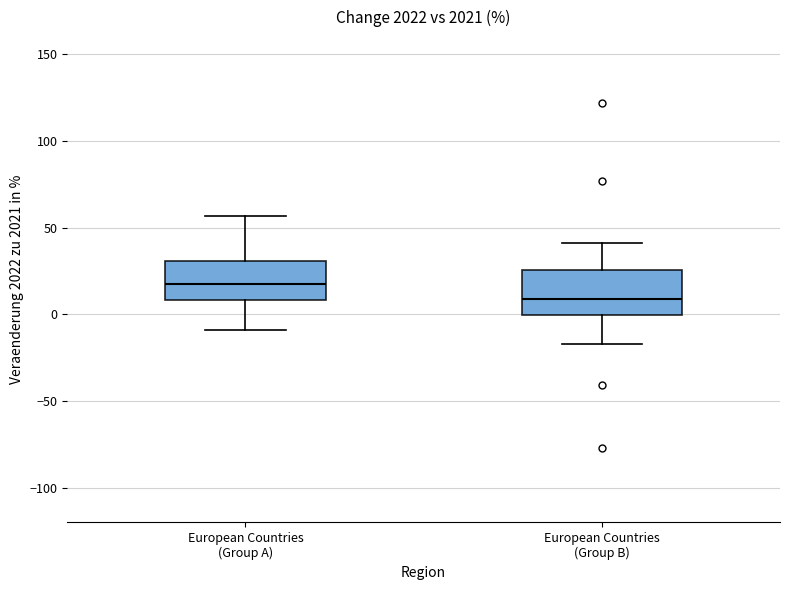

Where is the lower edge of the box for European Countries (Group A) on the y-axis? The values are not printed on the chart, so give them approximately, as read against the axis.

10